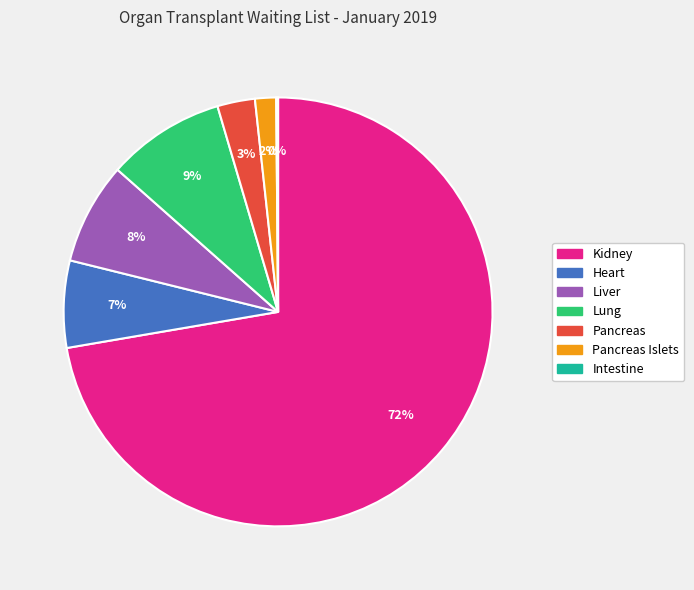

Is there any slice that represents more than half of the pie?

Yes